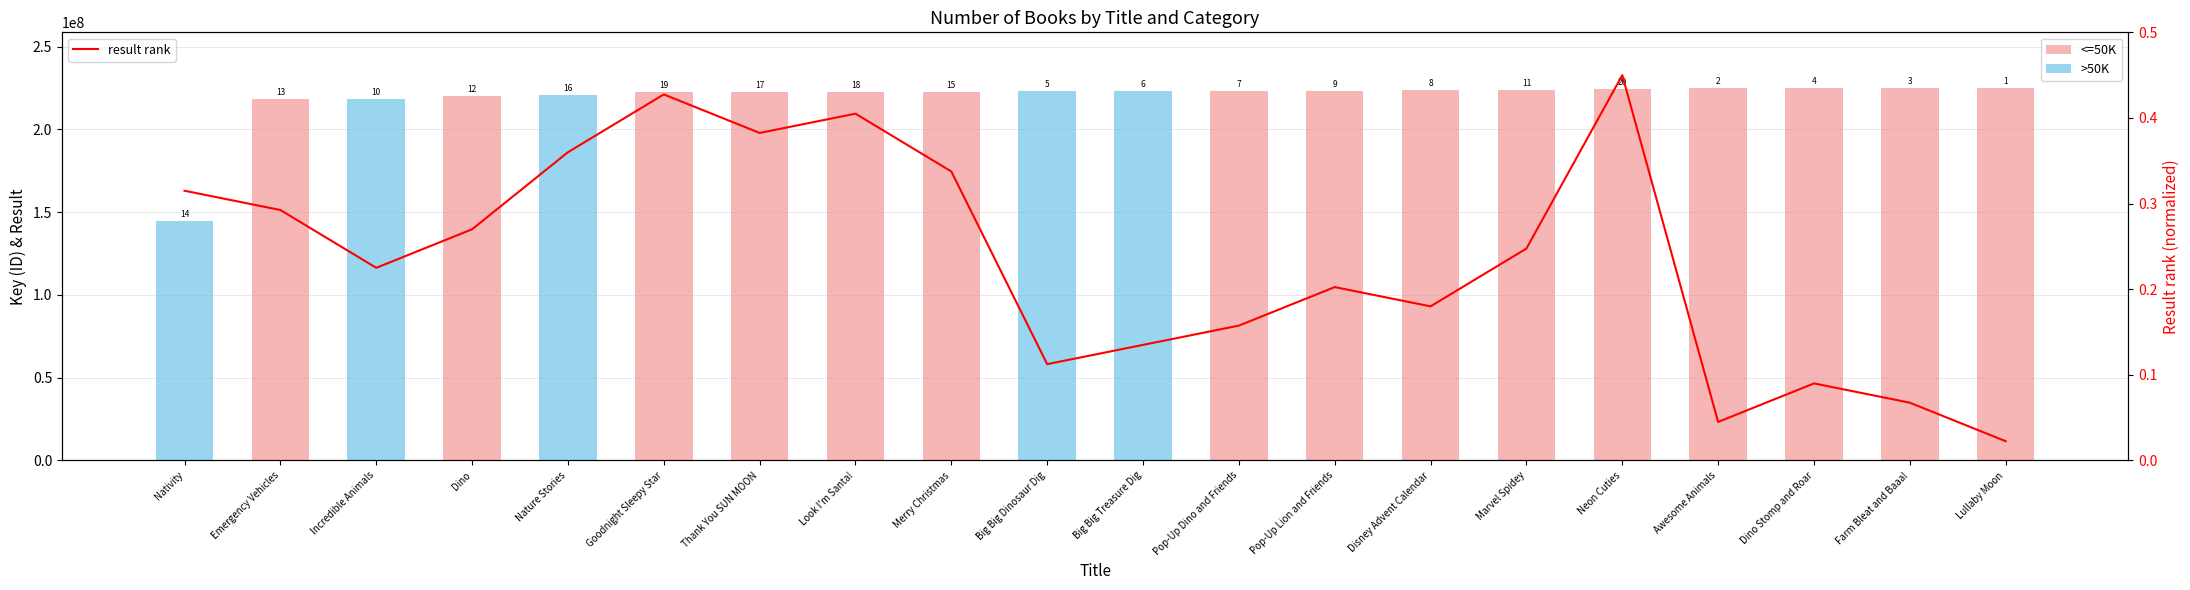

Reading left to right, list all the values displayed in this chart.

<=50K: Nativity=0.0	Emergency Vehicles=218167141.0	Incredible Animals=0.0	Dino=219950242.0	Nature Stories=0.0	Goodnight Sleepy Star=222493215.0	Thank You SUN MOON=222494701.0	Look I'm Santa!=222494906.0	Merry Christmas=222496316.0	Big Big Dinosaur Dig=0.0	Big Big Treasure Dig=0.0	Pop-Up Dino and Friends=223297684.0	Pop-Up Lion and Friends=223298018.0	Disney Advent Calendar=223752534.0	Marvel Spidey=223753836.0	Neon Cuties=224583369.0	Awesome Animals=224816724.0	Dino Stomp and Roar=224817696.0	Farm Bleat and Baaa!=224818538.0	Lullaby Moon=224838265.0
>50K: Nativity=144532423.0	Emergency Vehicles=0.0	Incredible Animals=218167354.0	Dino=0.0	Nature Stories=220836862.0	Goodnight Sleepy Star=0.0	Thank You SUN MOON=0.0	Look I'm Santa!=0.0	Merry Christmas=0.0	Big Big Dinosaur Dig=223292261.0	Big Big Treasure Dig=223292961.0	Pop-Up Dino and Friends=0.0	Pop-Up Lion and Friends=0.0	Disney Advent Calendar=0.0	Marvel Spidey=0.0	Neon Cuties=0.0	Awesome Animals=0.0	Dino Stomp and Roar=0.0	Farm Bleat and Baaa!=0.0	Lullaby Moon=0.0
result rank: Nativity=0.3	Emergency Vehicles=0.3	Incredible Animals=0.2	Dino=0.3	Nature Stories=0.4	Goodnight Sleepy Star=0.4	Thank You SUN MOON=0.4	Look I'm Santa!=0.4	Merry Christmas=0.3	Big Big Dinosaur Dig=0.1	Big Big Treasure Dig=0.1	Pop-Up Dino and Friends=0.2	Pop-Up Lion and Friends=0.2	Disney Advent Calendar=0.2	Marvel Spidey=0.2	Neon Cuties=0.5	Awesome Animals=0.0	Dino Stomp and Roar=0.1	Farm Bleat and Baaa!=0.1	Lullaby Moon=0.0